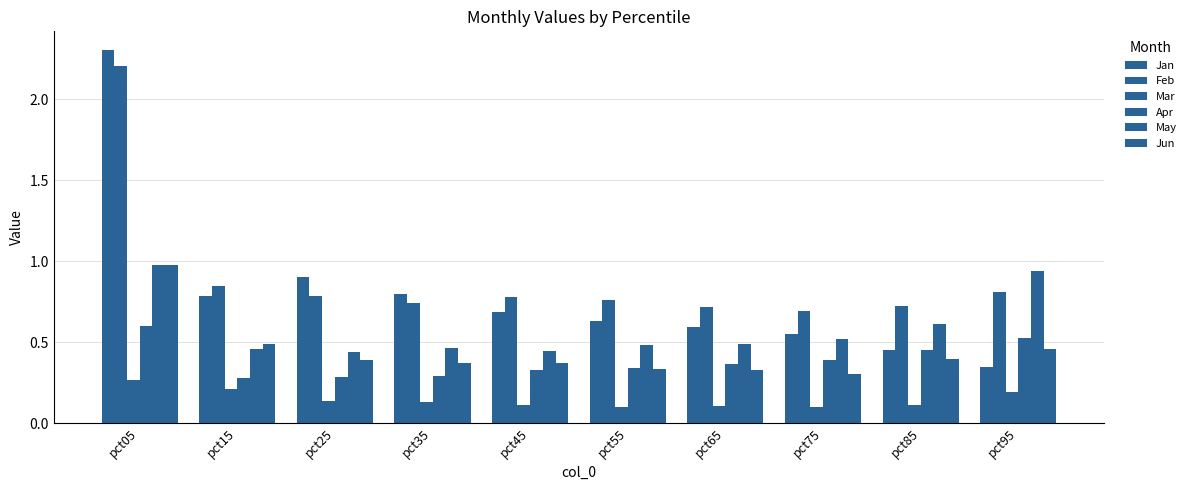

Between pct05 and pct15, which series saw the biggest shift?

Jan